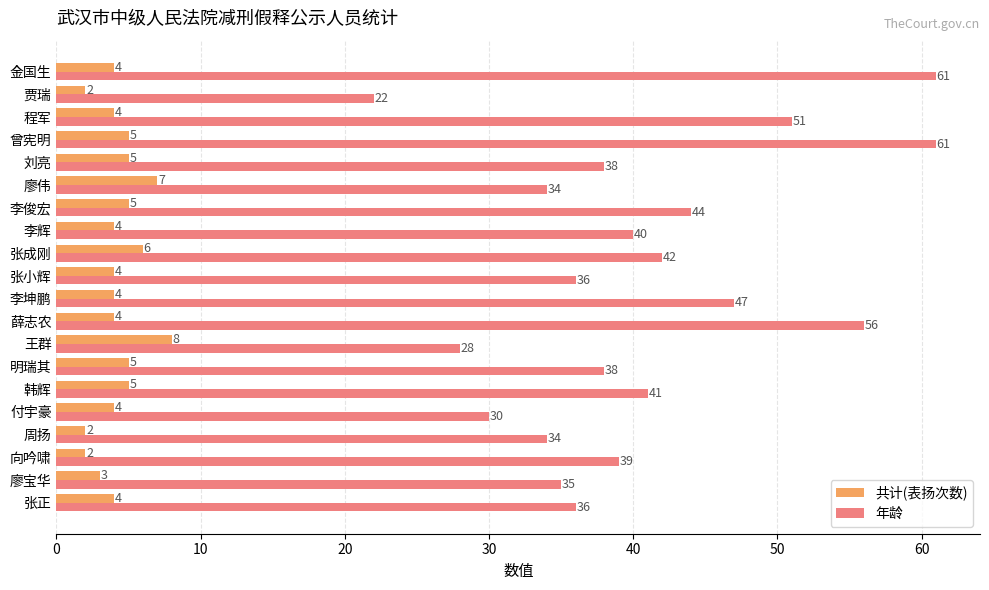

What is the difference between the highest and lowest values at 李辉?

36